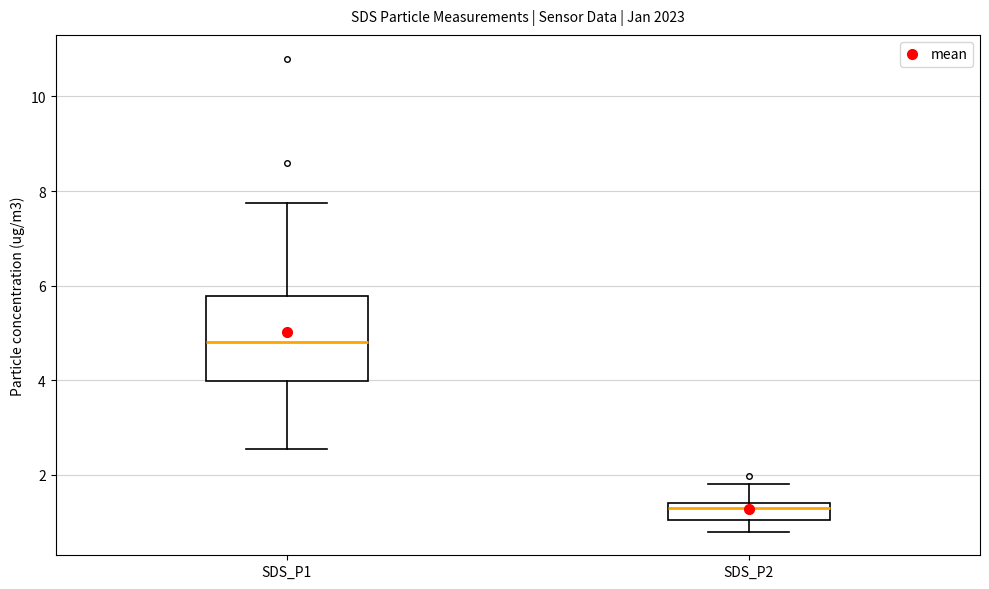

Comparing the boxes themselves (not the whiskers), which one is the tallest?

SDS_P1